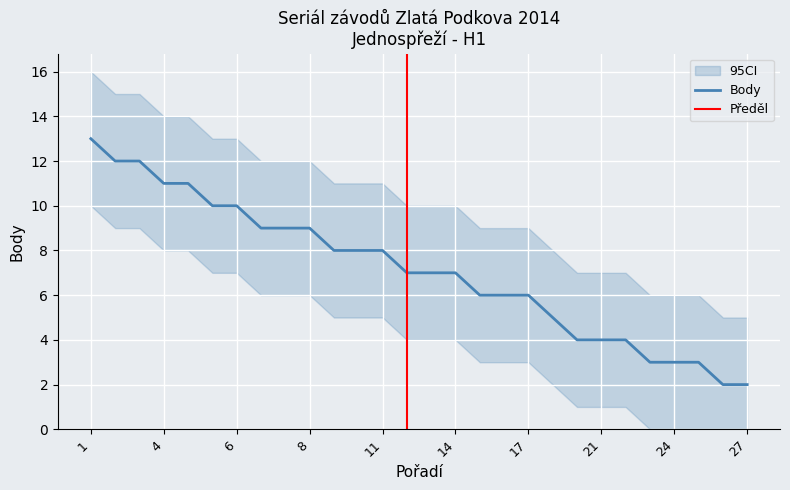

What is the lowest value of the CI_upper series?

5